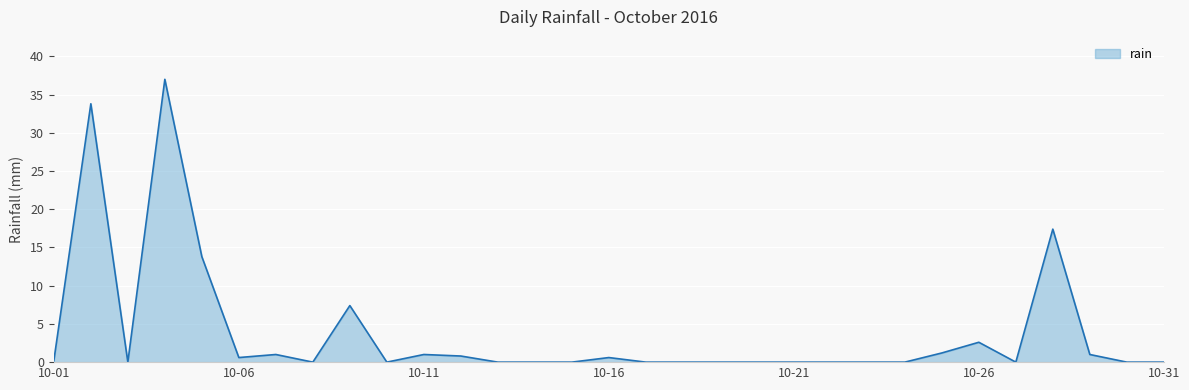

What is the maximum value shown in the chart?

37.0